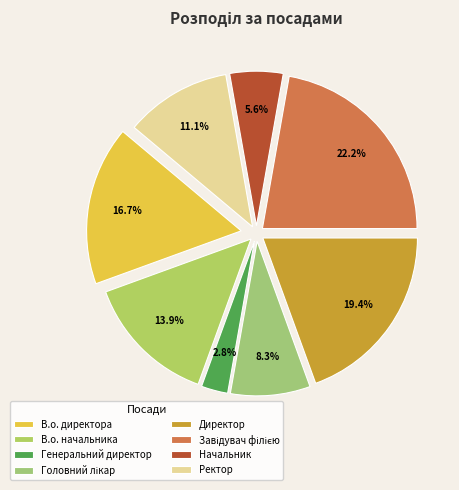

Is it true that Ректор is 26% of the pie?

False